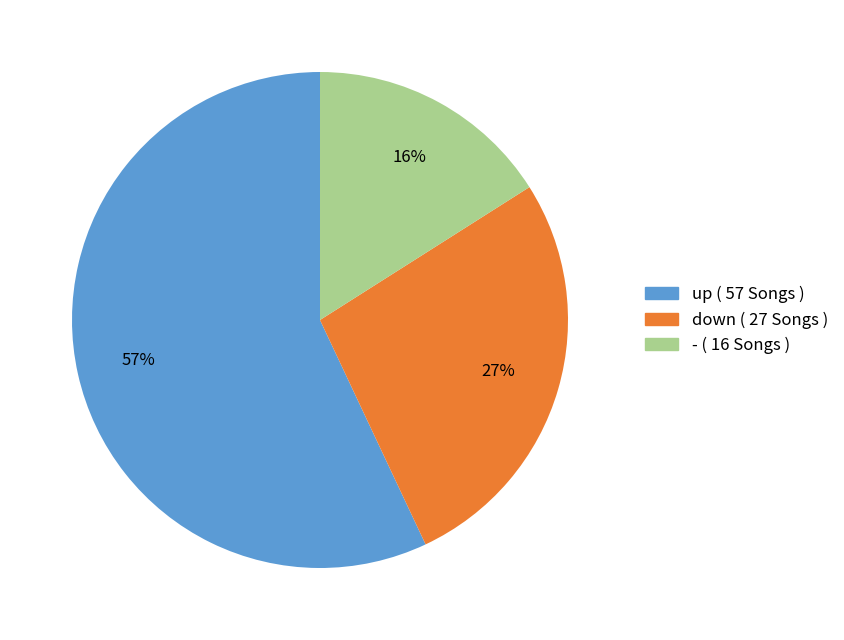

Between up and -, which is larger?

up